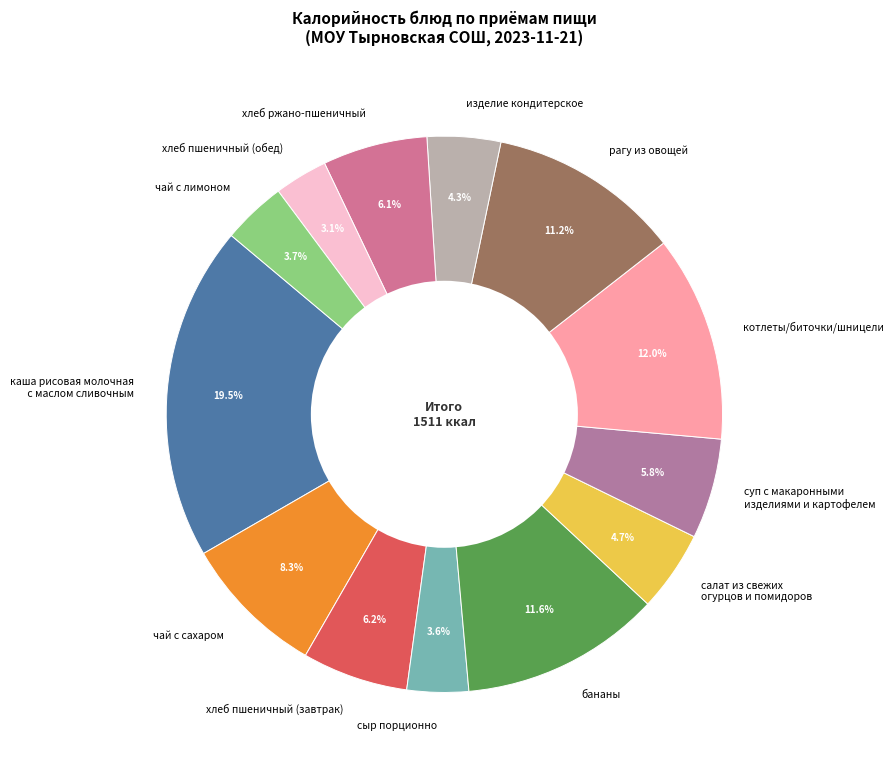

To the nearest percent, what is the average slice percentage?

8%